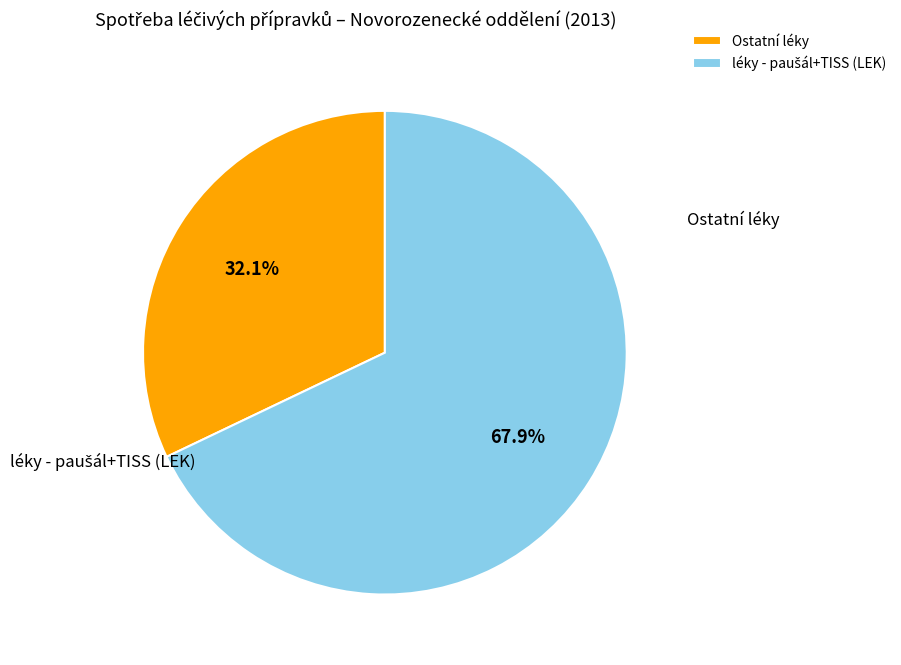

What is the largest slice in the pie chart?

léky - paušál+TISS (LEK)